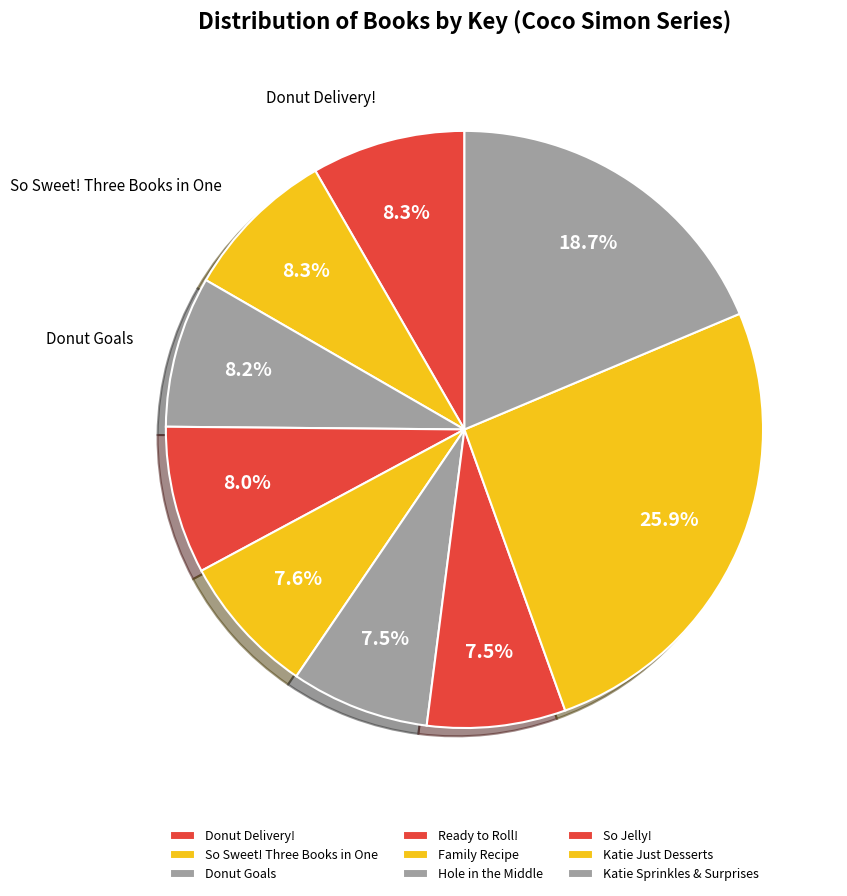

How many slices are in this pie chart?

9